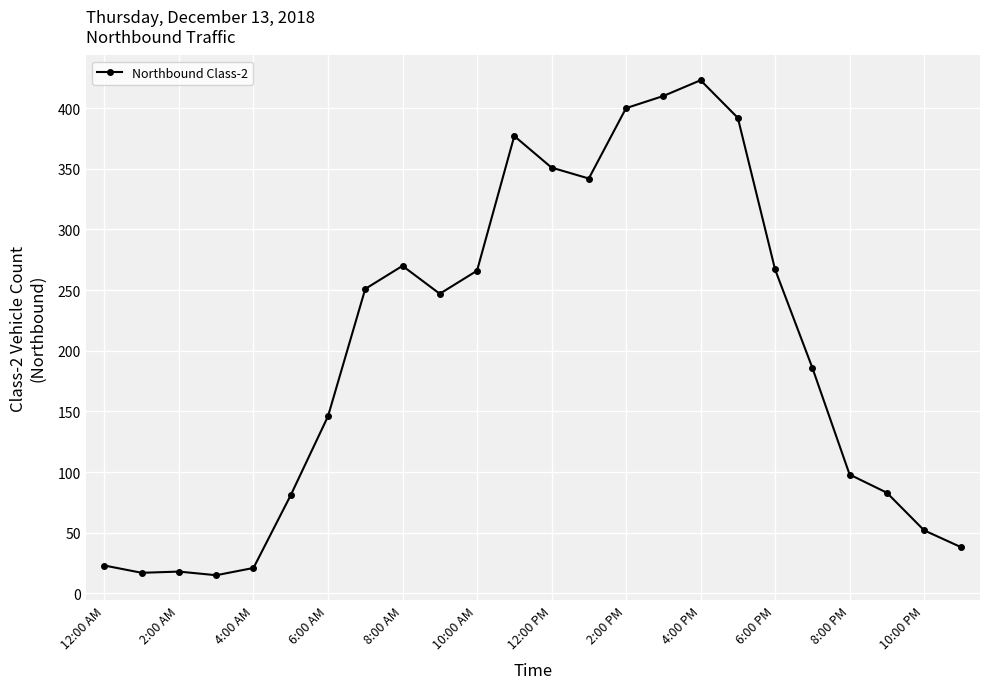

What is the value of the 5th point from the left?

21